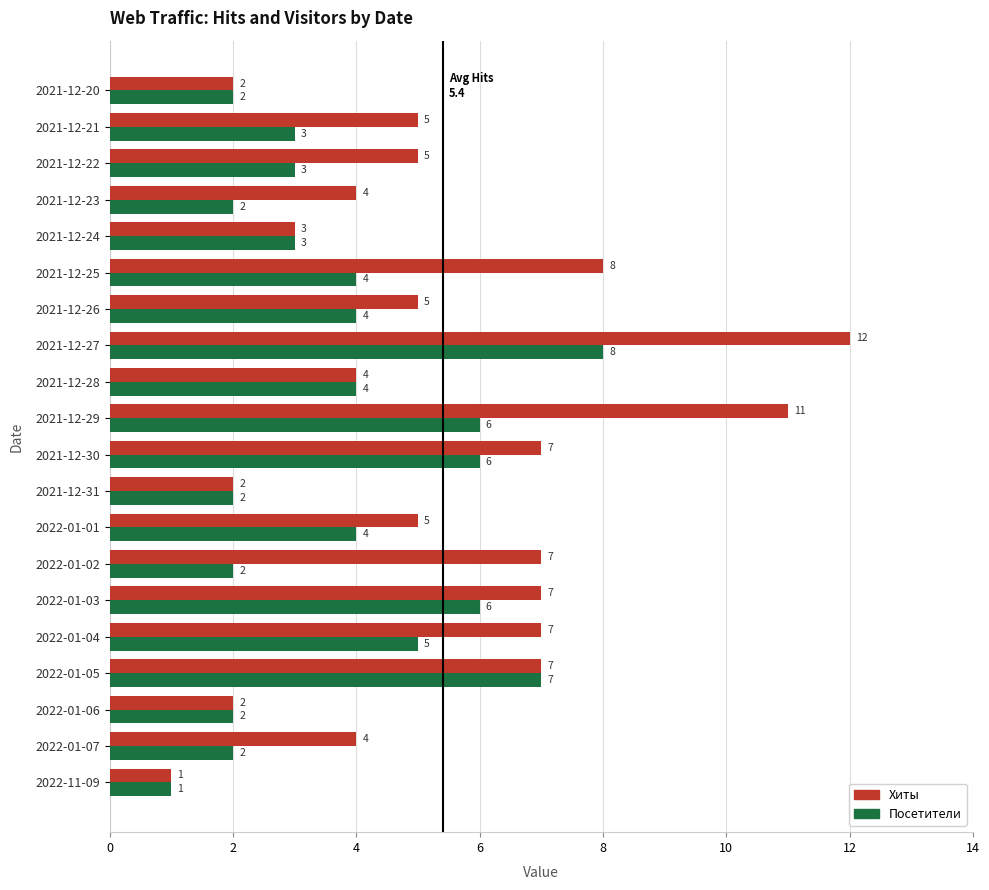

What is the approximate value of Посетители at 2022-01-05?

7